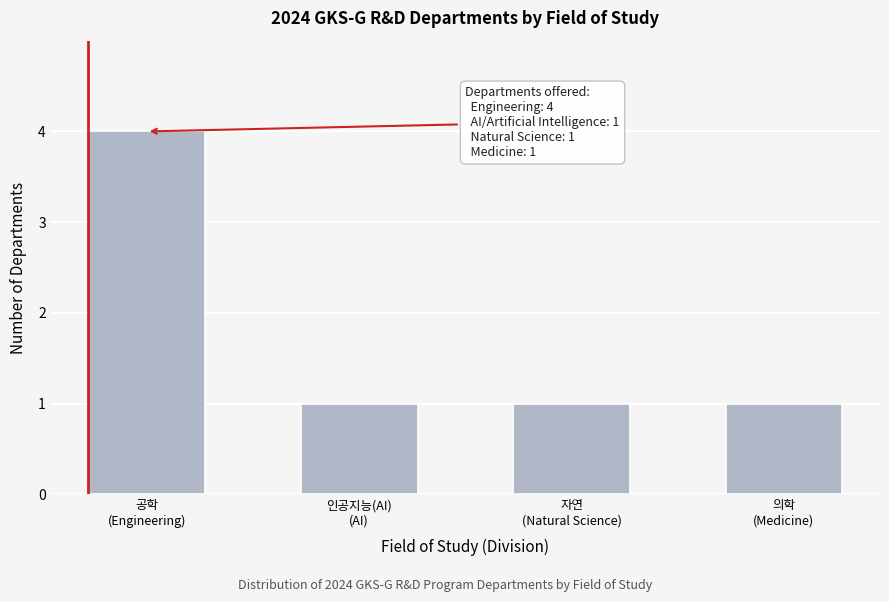

Reading left to right, transcribe all the data shown in this chart.

4	1	1	1